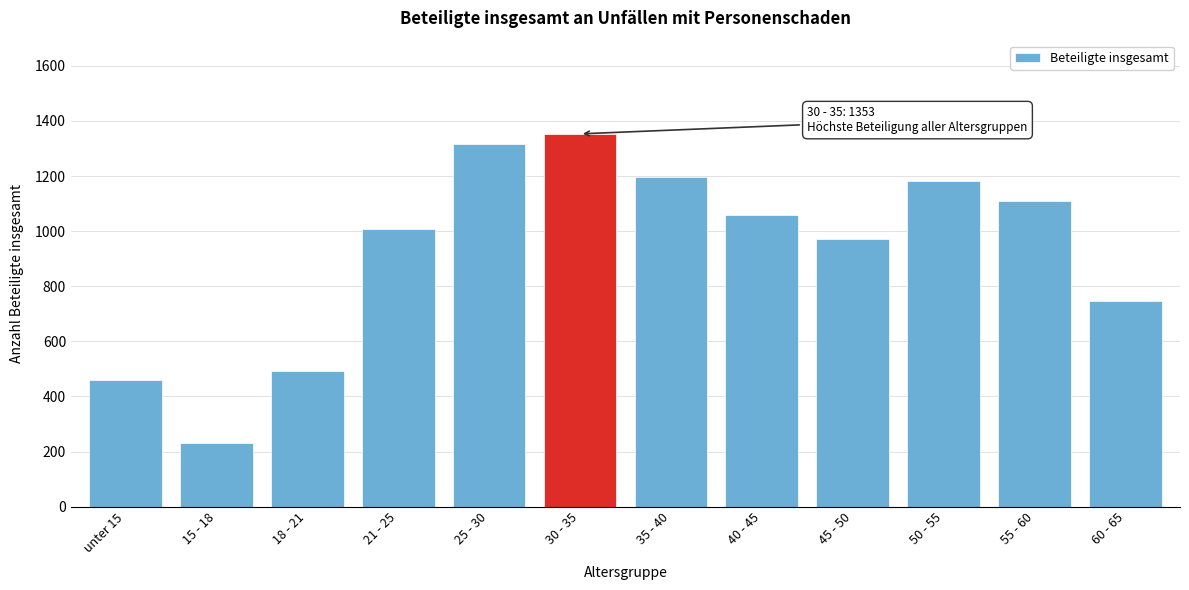

Reading right to left, list all the values displayed in this chart.

747	1108	1181	970	1060	1195	1353	1315	1006	491	231	458